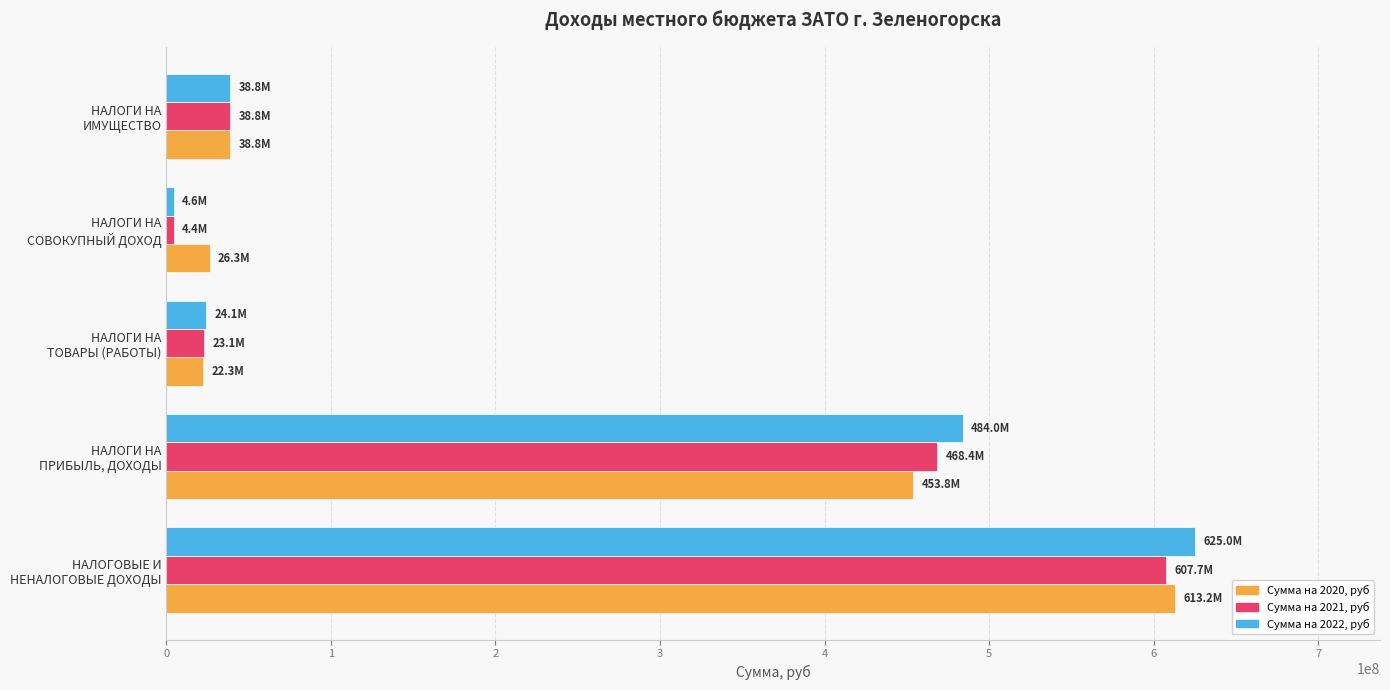

Which series has the widest spread of values?

Сумма на 2022, руб